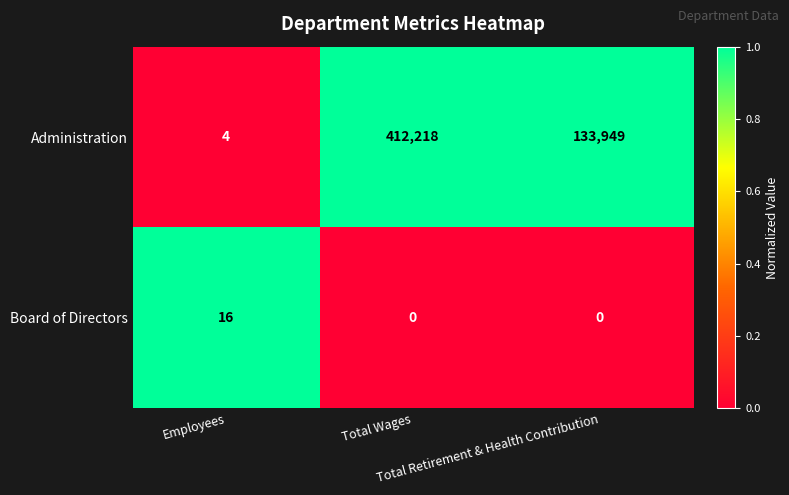

What is the greatest value displayed?

412218